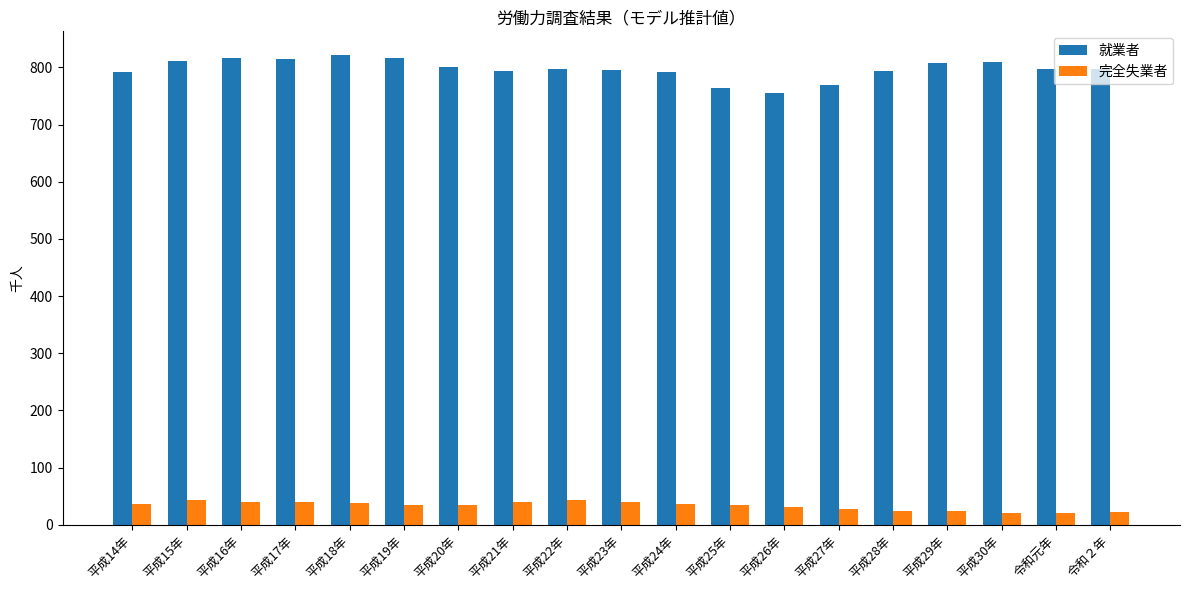

What is the total value across all series at 平成30年?

831